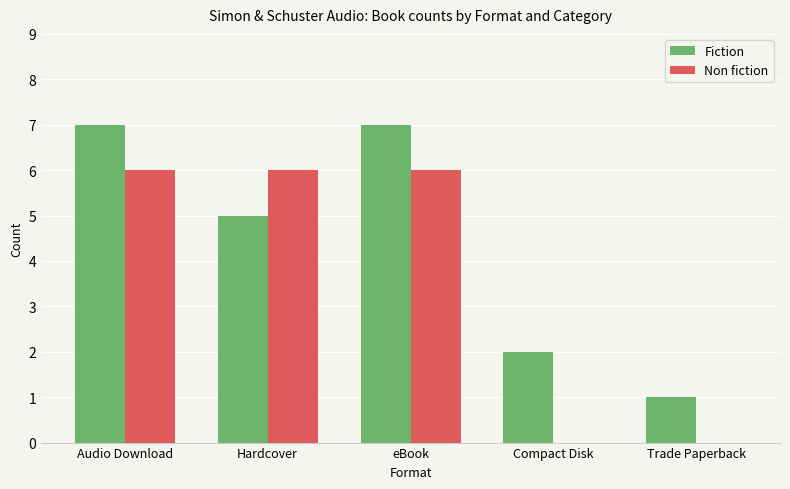

Count the number of categories in the chart.

5